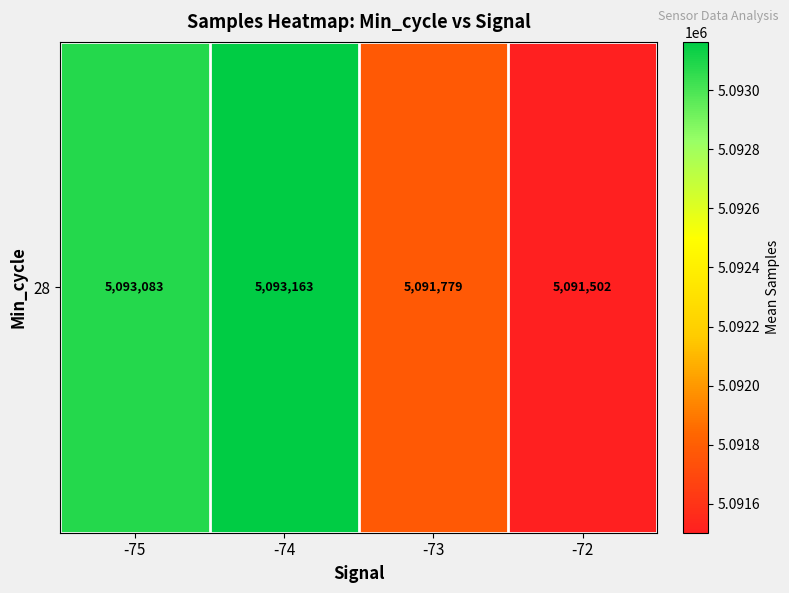

Reading left to right, transcribe all the data shown in this chart.

-75=5093083.0	-74=5093163.0	-73=5091778.6	-72=5091502.4